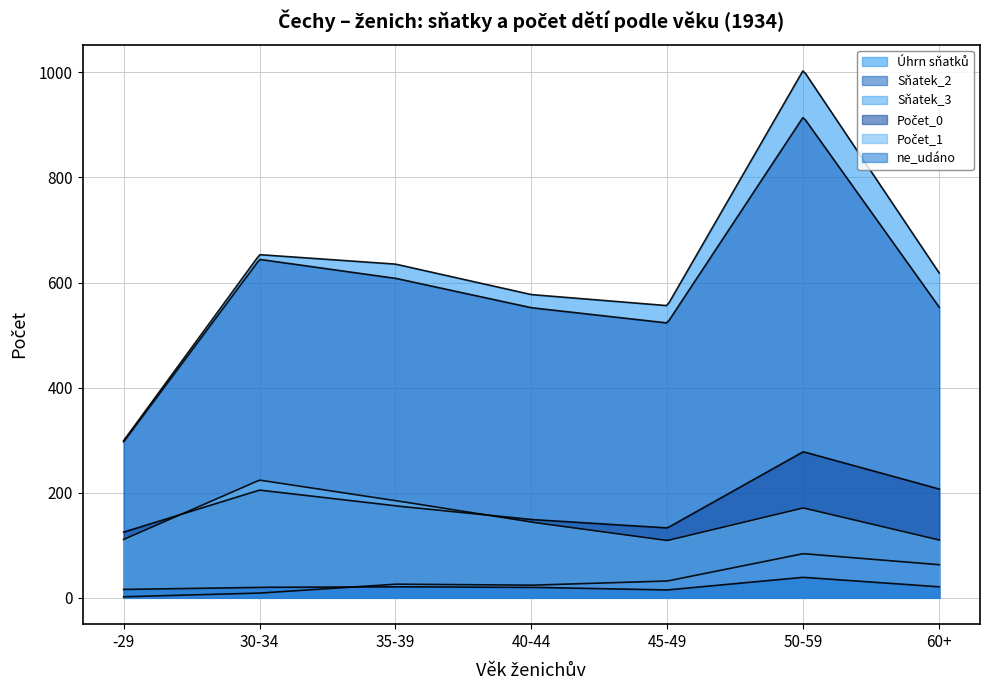

Is it true that Počet_0 equals 125 at 60+?

False